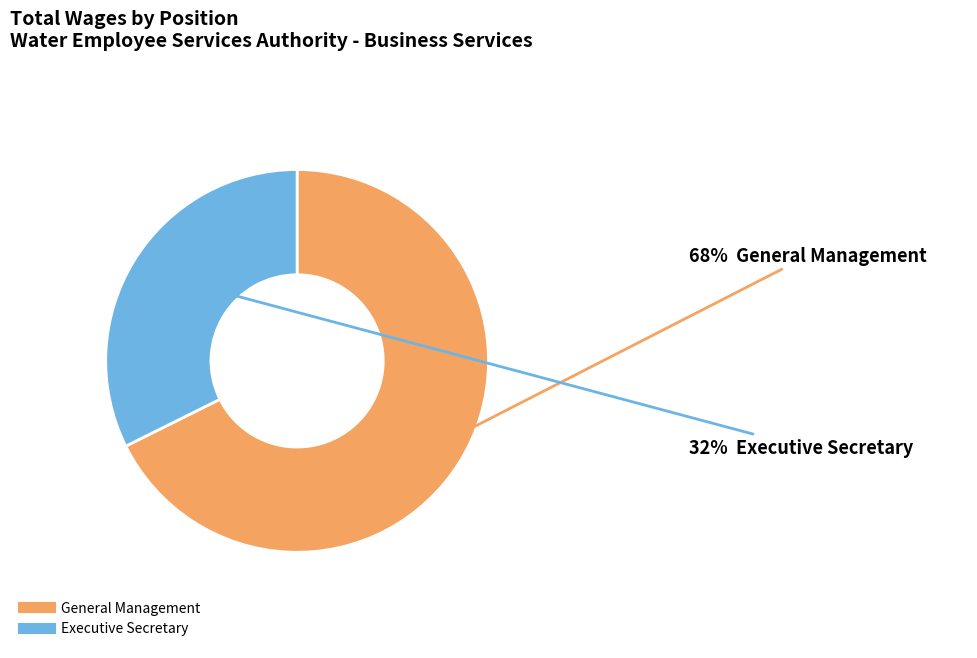

Which has a higher value, General Management or Executive Secretary?

General Management